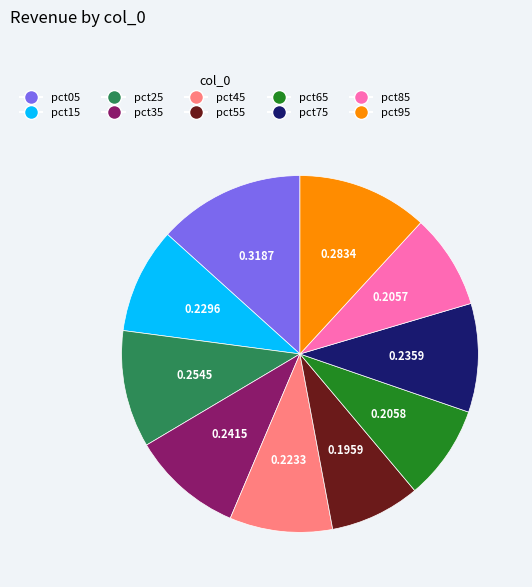

Do pct95 and pct15 together represent more than half of the pie?

No